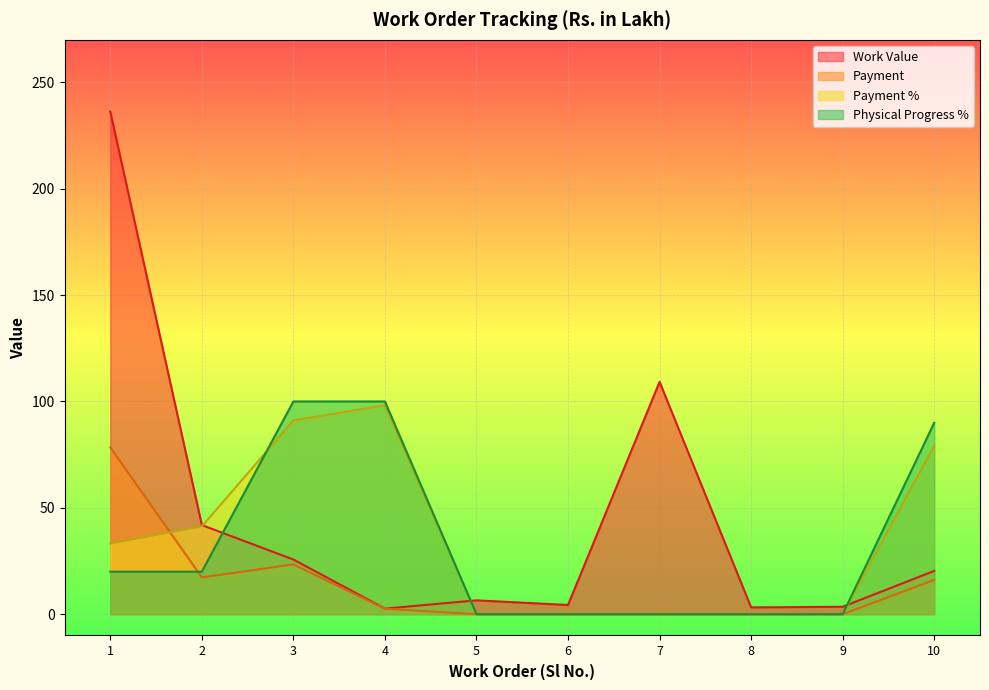

Which series ends up on top after the final intersection of Work Value and Physical Progress %?

Physical Progress %